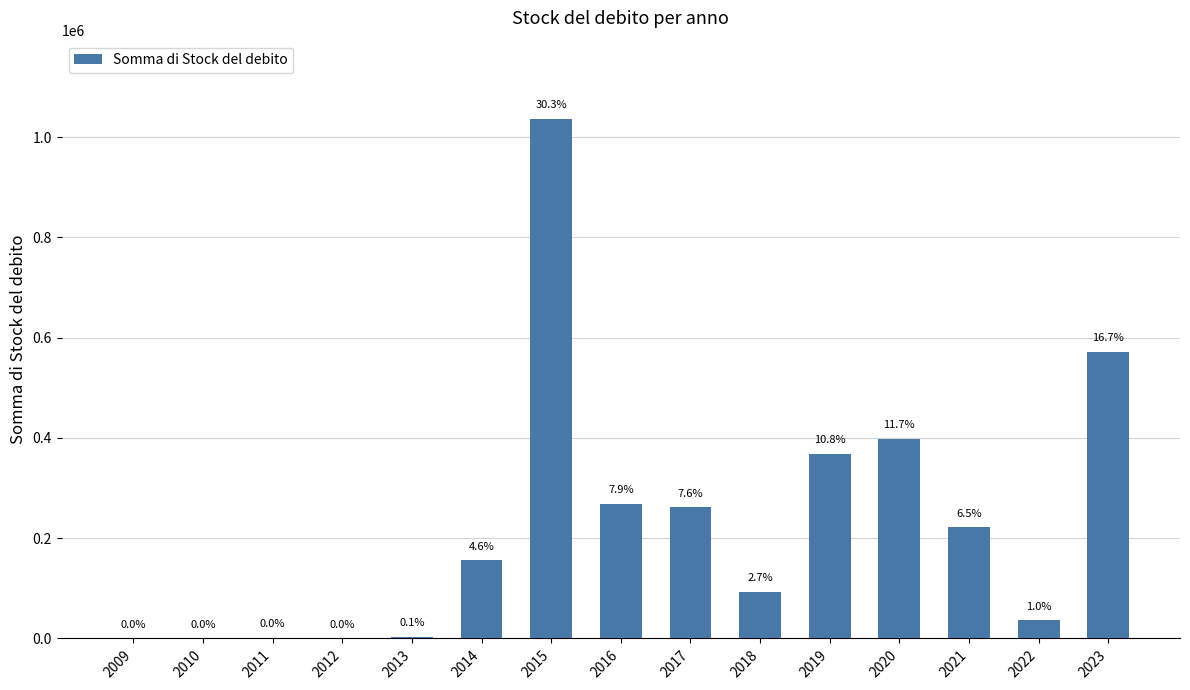

List the labels in order of value, largest first.

2015, 2023, 2020, 2019, 2016, 2017, 2021, 2014, 2018, 2022, 2013, 2011, 2010, 2009, 2012